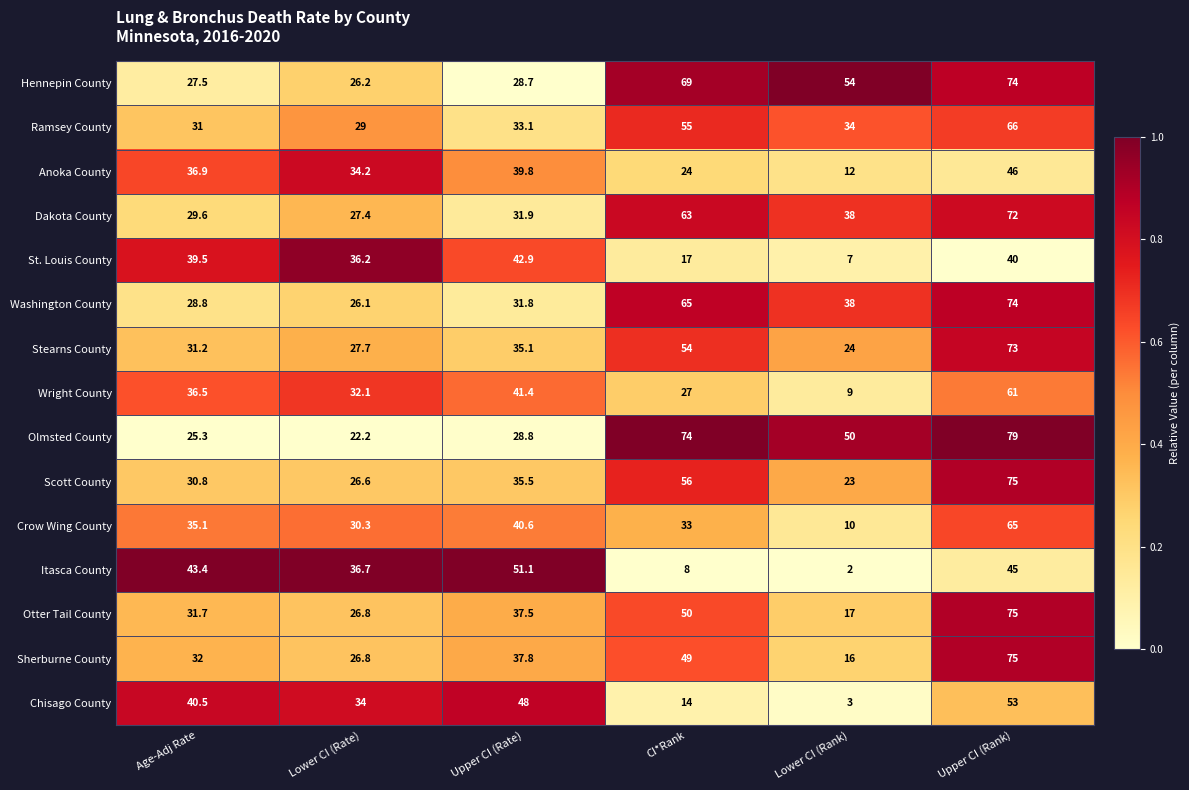

Rank the series at Age-Adj Rate from lowest to highest value.

Olmsted County, Hennepin County, Washington County, Dakota County, Scott County, Ramsey County, Stearns County, Otter Tail County, Sherburne County, Crow Wing County, Wright County, Anoka County, St. Louis County, Chisago County, Itasca County